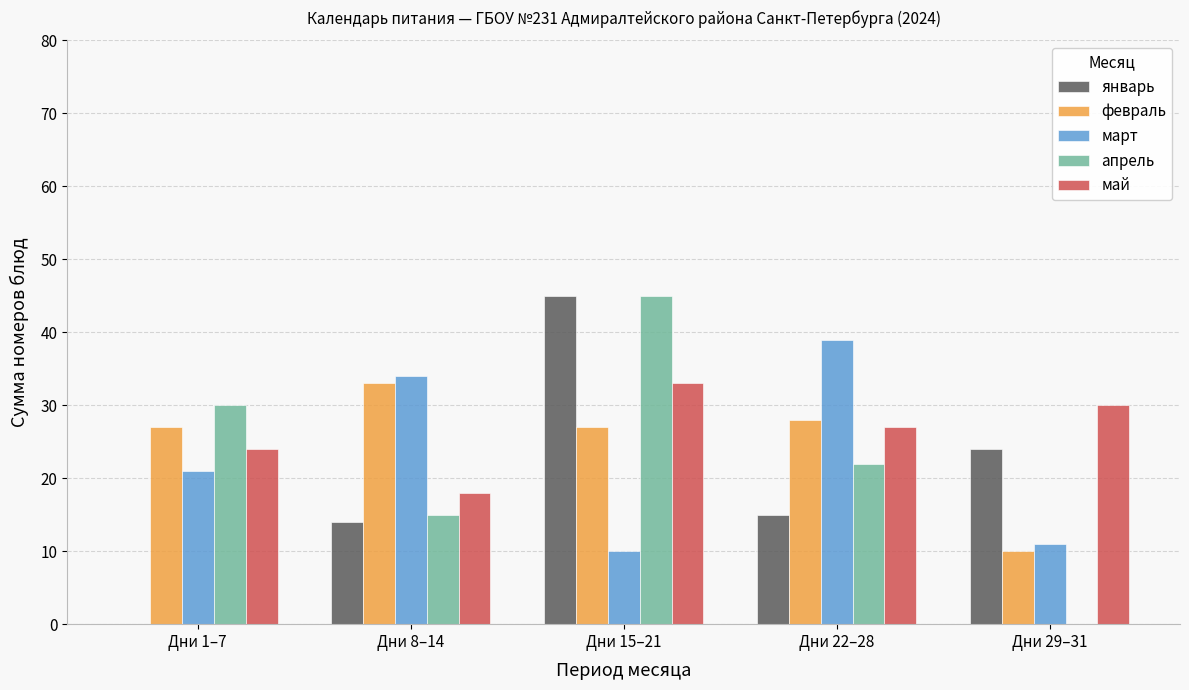

Which series has the largest total across all categories?

май